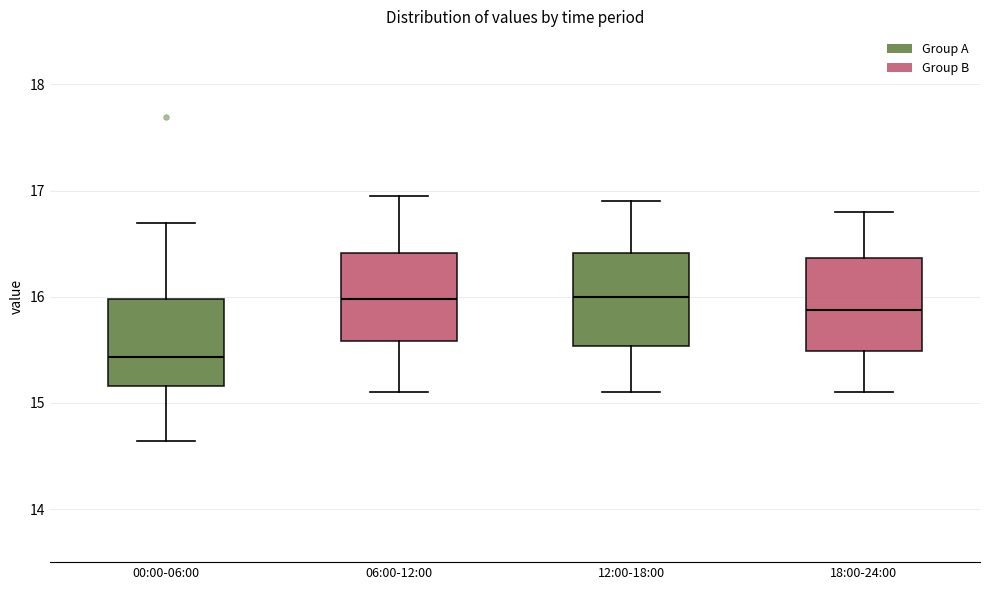

Reading left to right, transcribe this box plot: for each box, give where its median line is, the range the box spans, and where its two whiskers end, as read against the y-axis. The values are not printed on the chart, so give them approximately, as read against the axis.

00:00-06:00: median 15.4, box 15.2 to 16.0, whiskers 14.6 to 16.7
06:00-12:00: median 16.0, box 15.6 to 16.4, whiskers 15.1 to 17.0
12:00-18:00: median 16.0, box 15.5 to 16.4, whiskers 15.1 to 16.9
18:00-24:00: median 15.9, box 15.5 to 16.4, whiskers 15.1 to 16.8